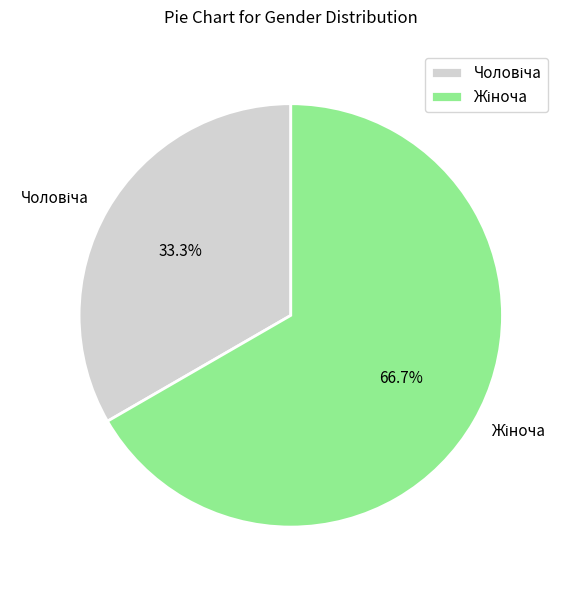

Is there any slice that represents more than half of the pie?

Yes